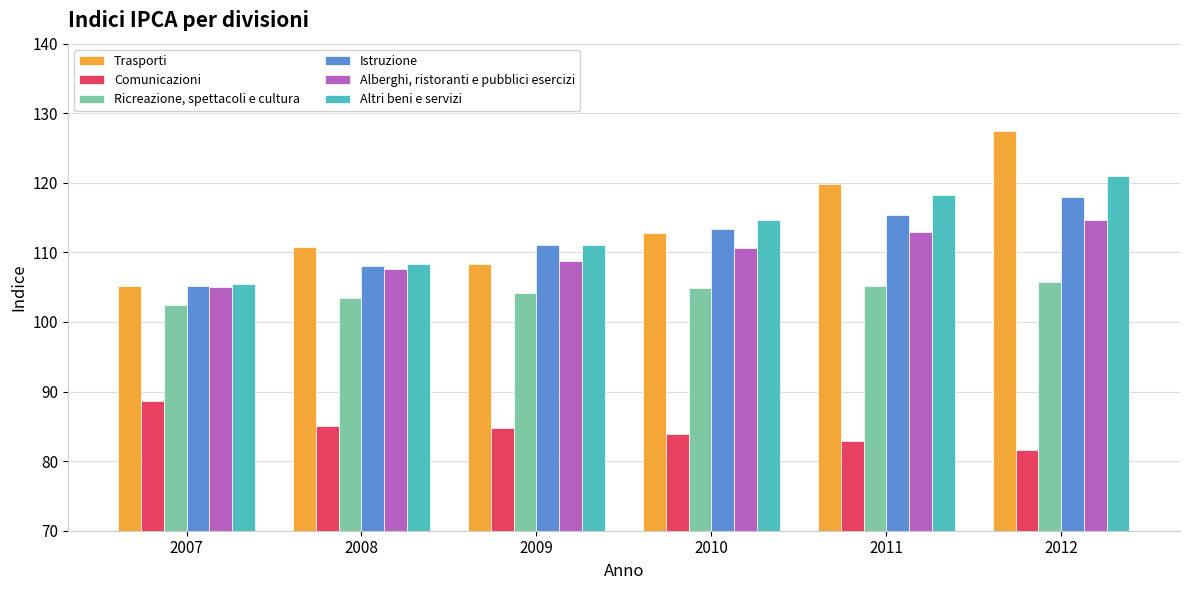

Is it true that Altri beni e servizi equals 118.3 at 2011?

True